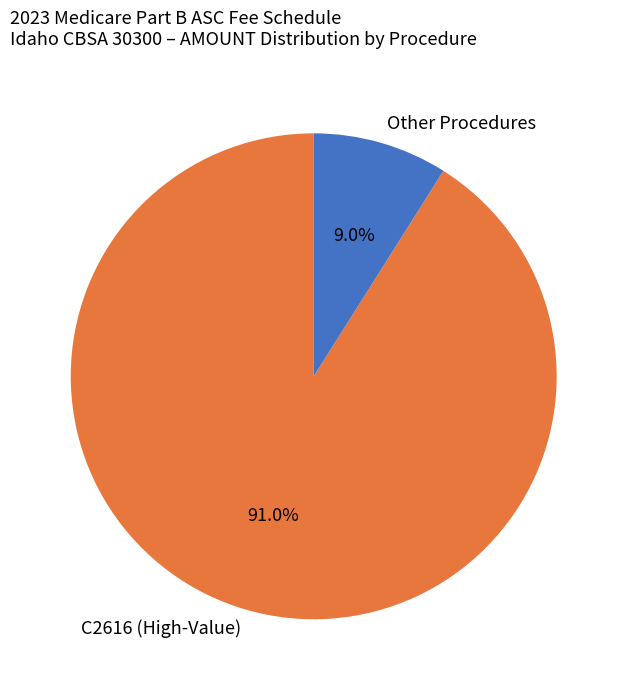

Which has a higher value, Other Procedures or C2616 (High-Value)?

C2616 (High-Value)